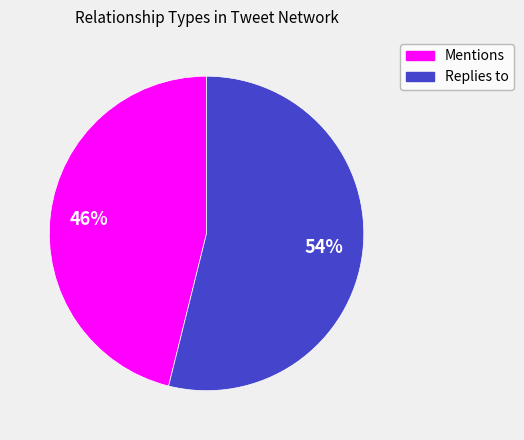

Which slice is the largest?

Replies to